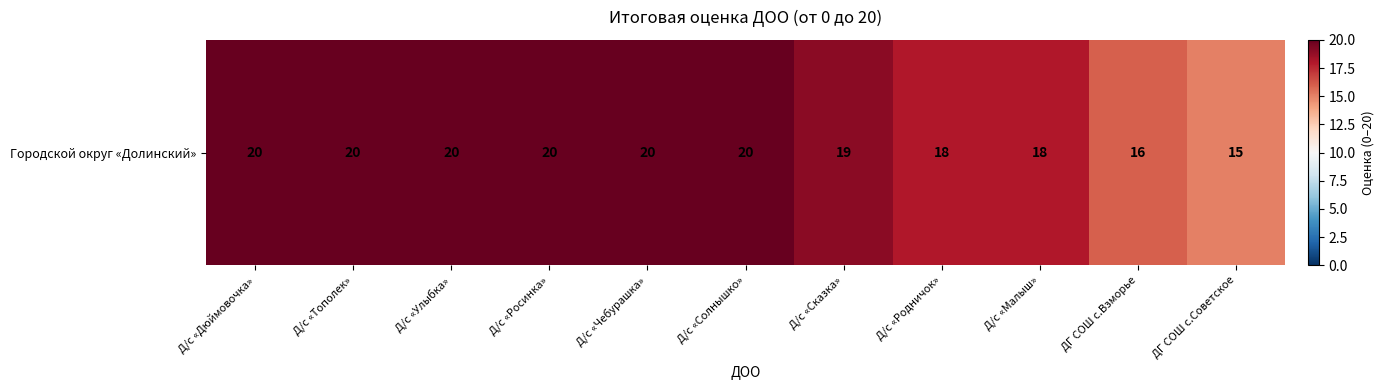

Count the values in the range 18 to 20.

9